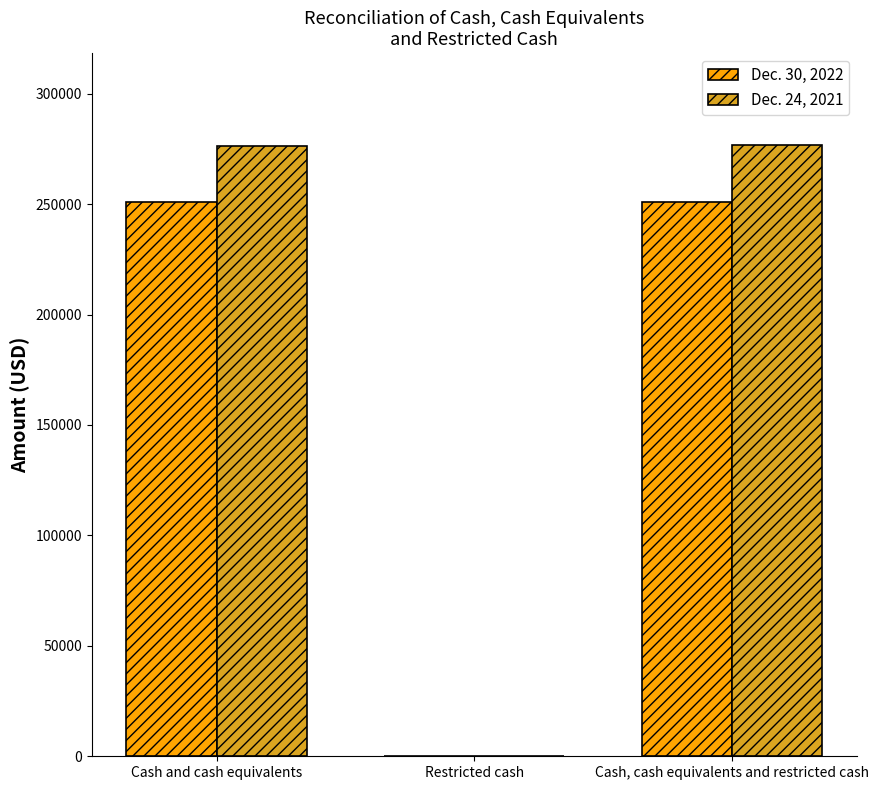

Are the bars horizontal?

No